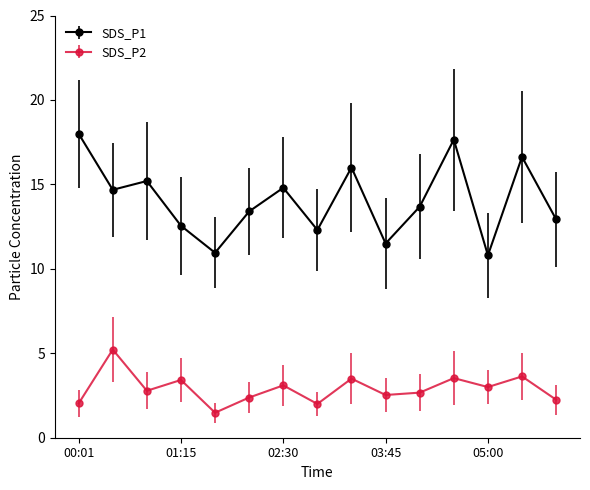

What is the value of the SDS_P1 point at the 1st from the left?

18.0